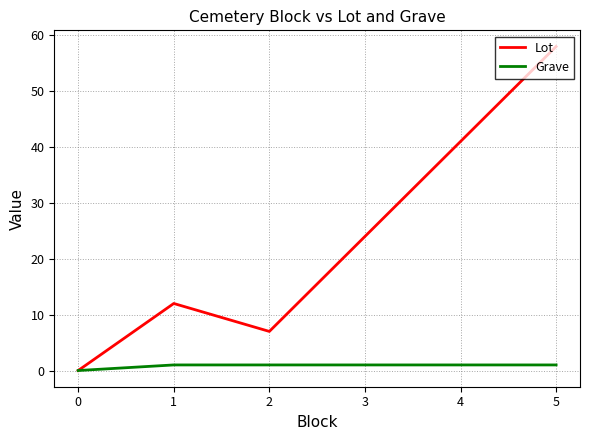

What is the highest value of the Lot series?

58